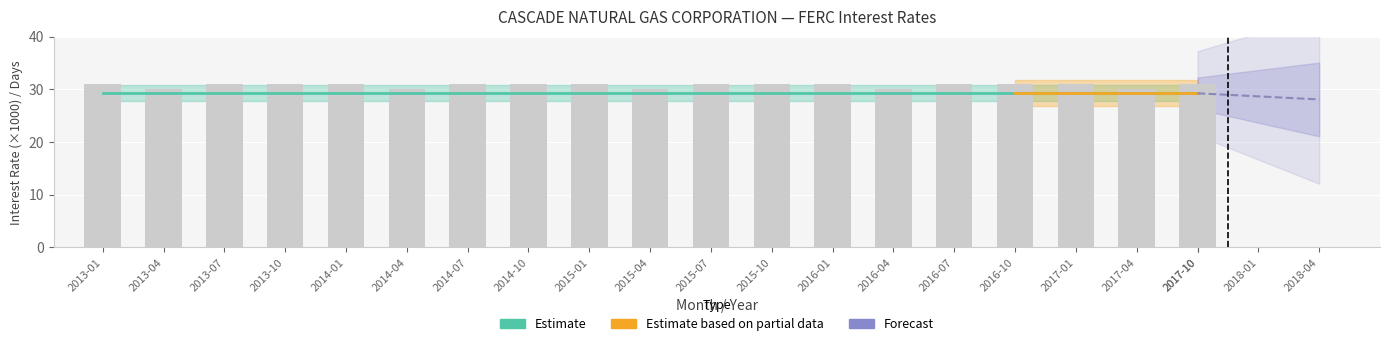

Between 2015-01 and 2014-07, which is larger?

2015-01